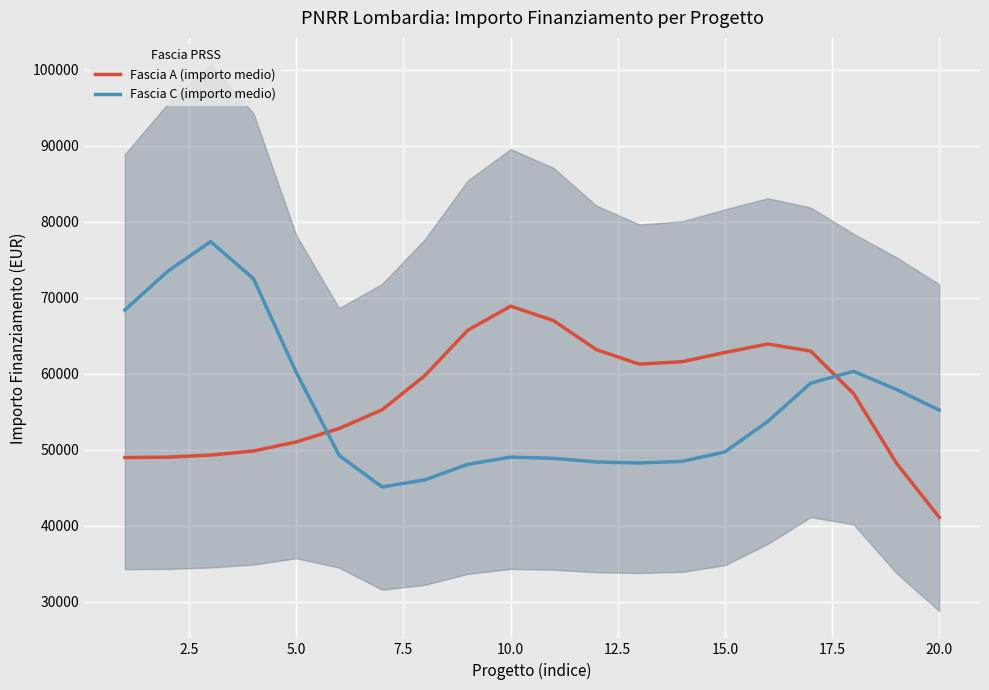

What is the lowest value of the Fascia A (importo medio) series?

41093.5